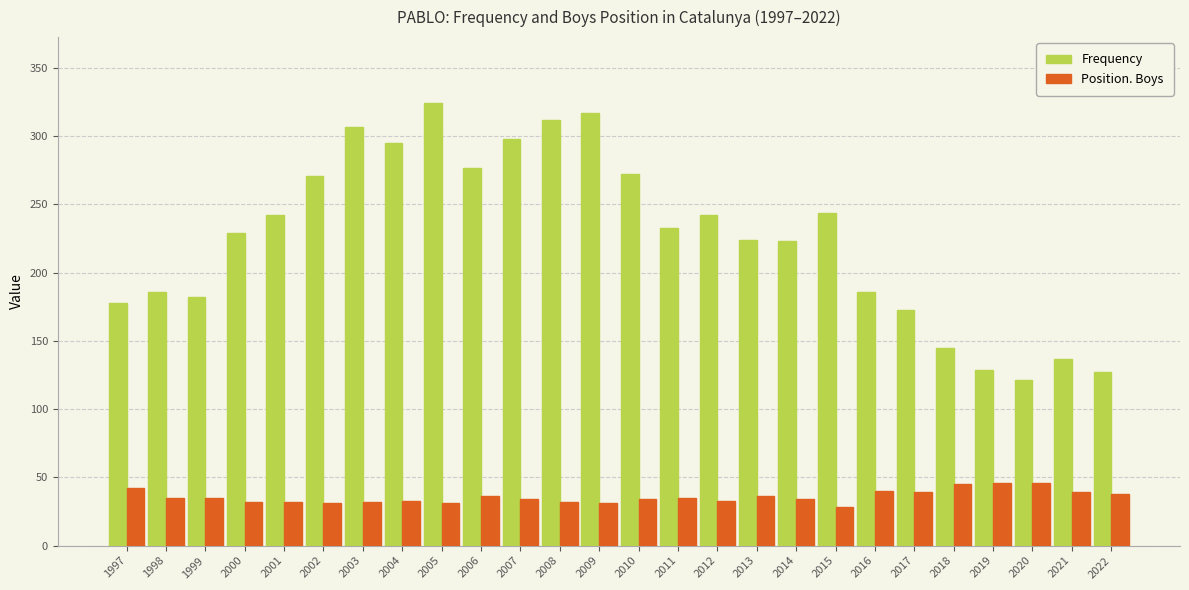

Read the Frequency value at 2020.

121